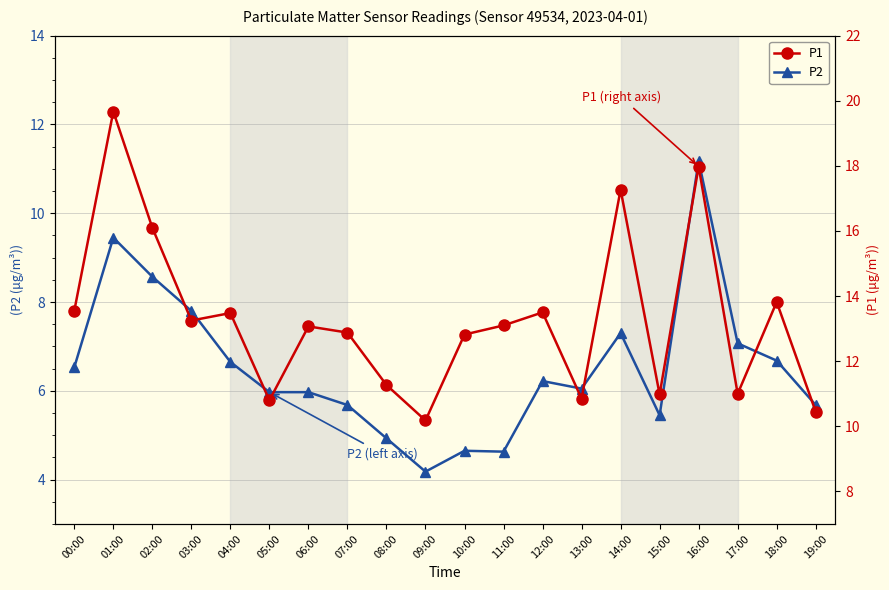

The value of P1 at 09:00 is 10.2. True or false?

True